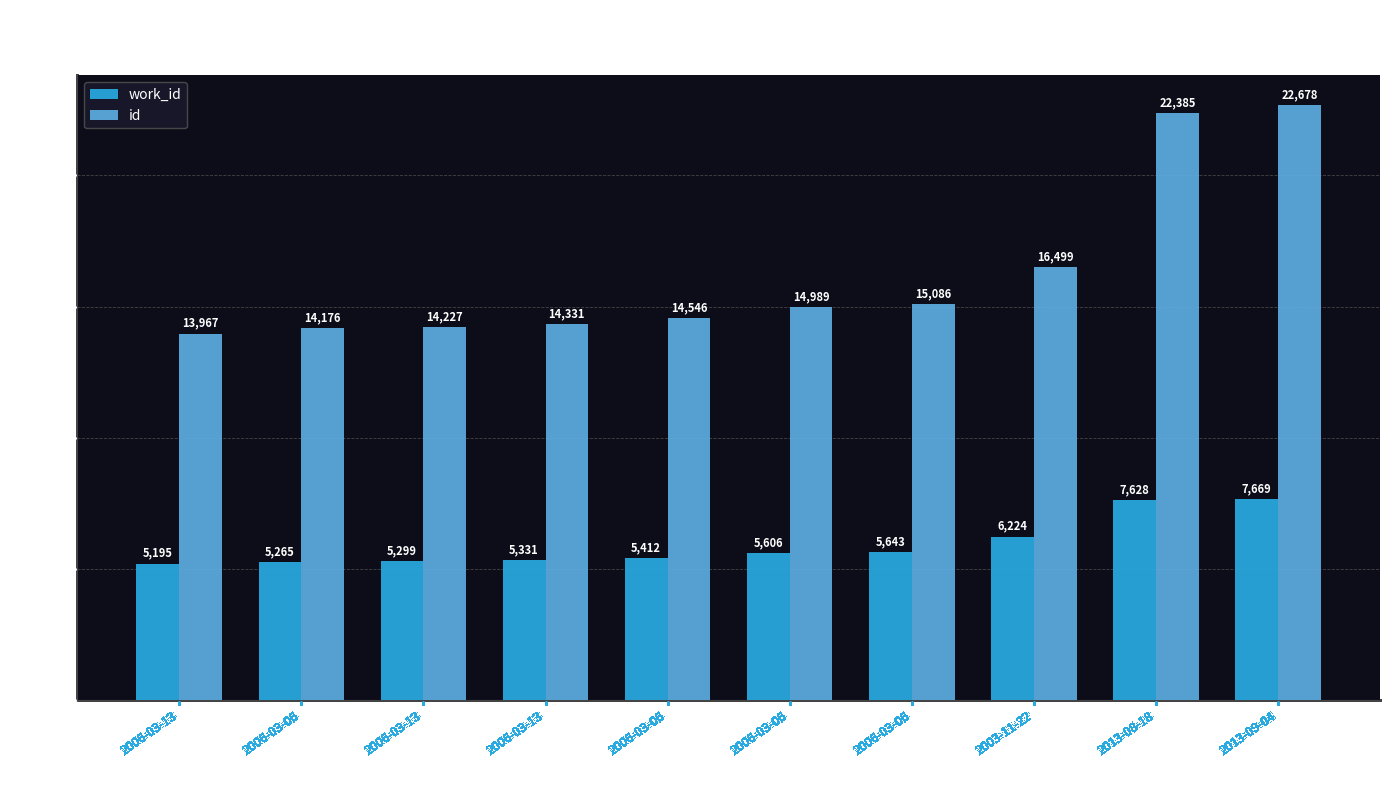

At which label does work_id reach its minimum?

2006-03-13